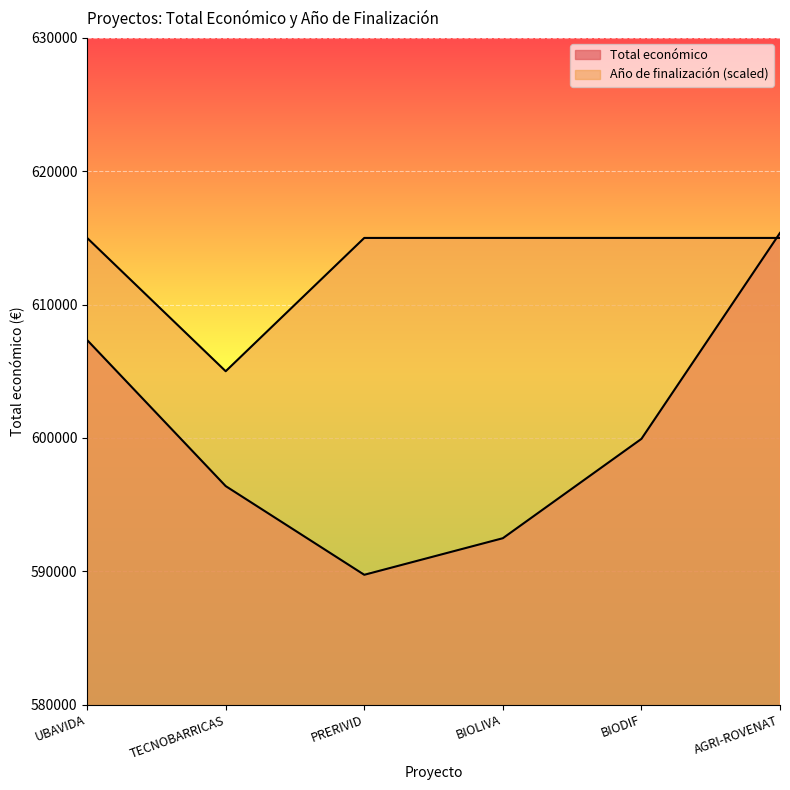

How many data points does each series have?

6